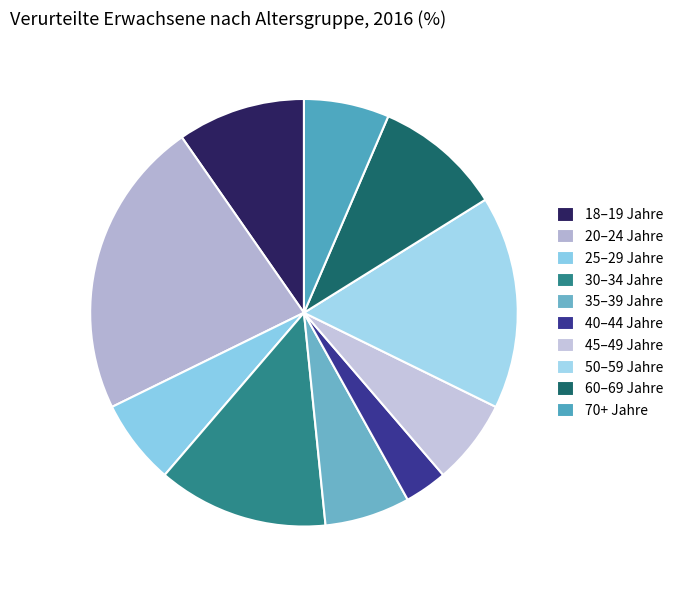

Is there any slice that represents more than half of the pie?

No